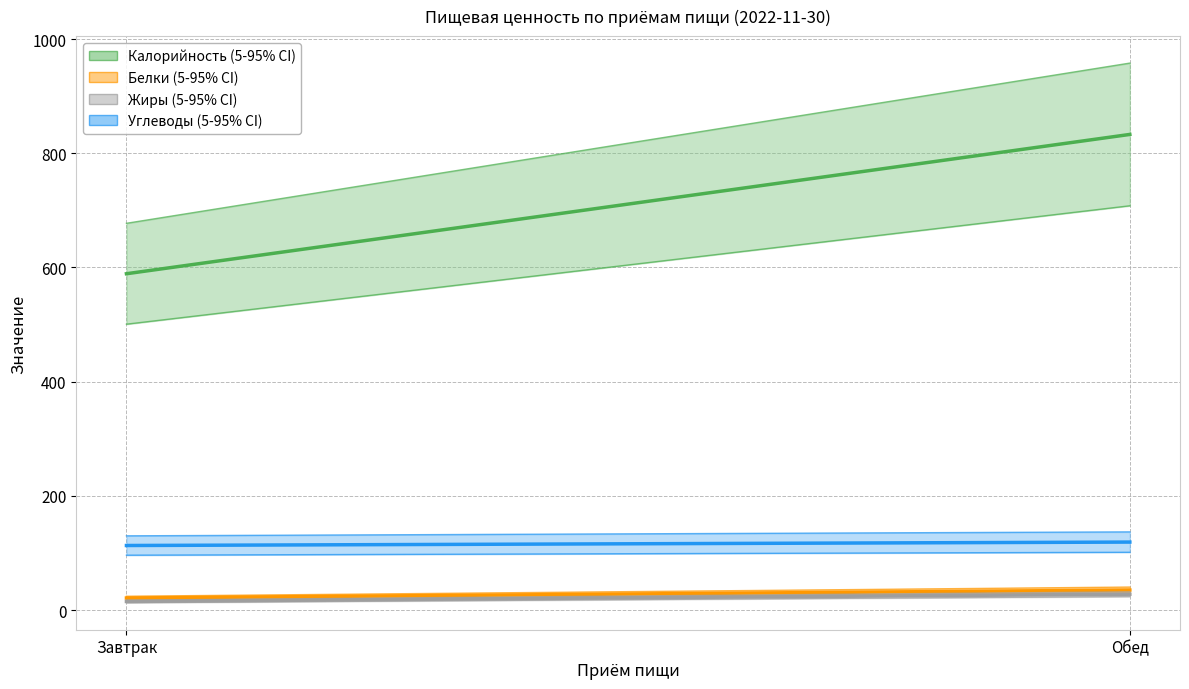

Reading left to right, transcribe all the data shown in this chart.

Калорийность: 589.0	833.0
Белки: 21.0	35.0
Жиры: 15.0	27.7
Углеводы: 113.0	119.0